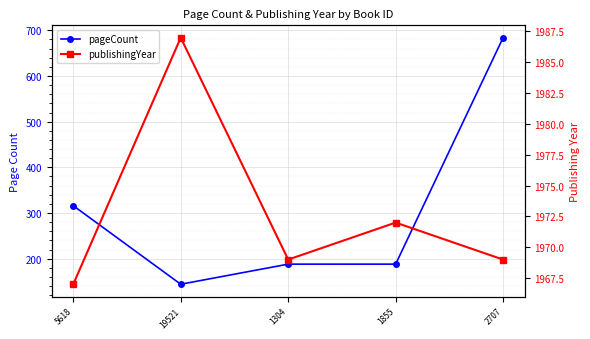

Reading left to right, what are all the values shown in this chart?

pageCount: 5618=316	19521=144	1304=188	1855=188	2707=684
publishingYear: 5618=1967	19521=1987	1304=1969	1855=1972	2707=1969